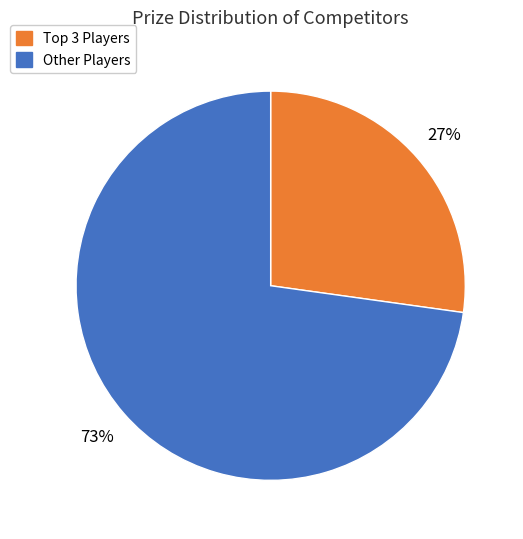

To the nearest percent, what is the difference between the largest and smallest slice percentages?

46%